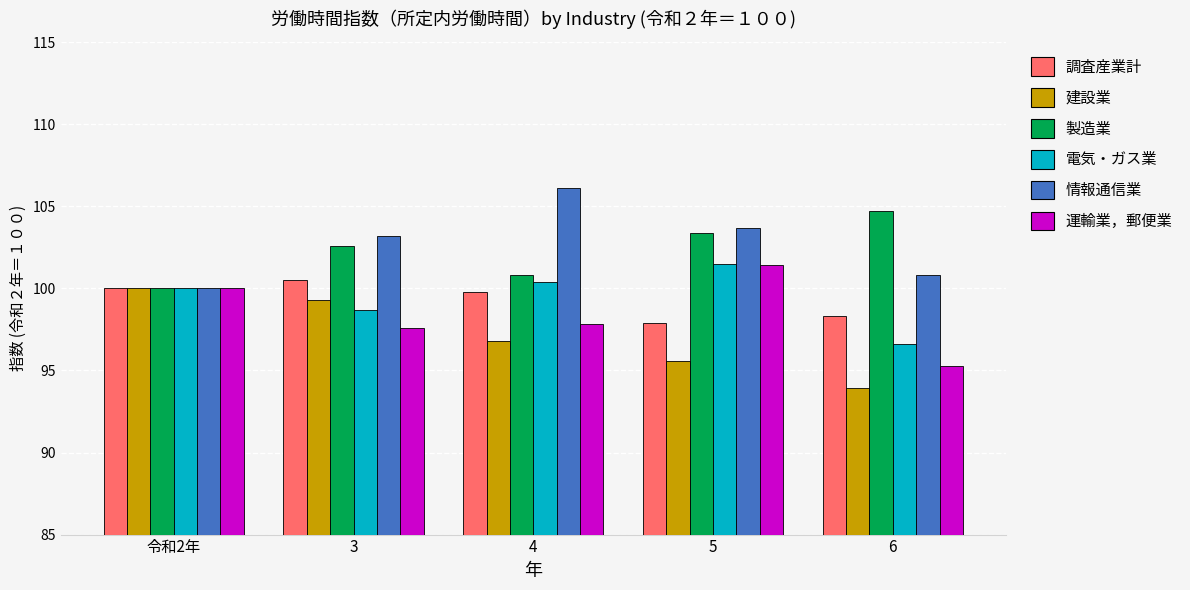

True or false: 運輸業，郵便業 has a value of 95.3 at 6.

True